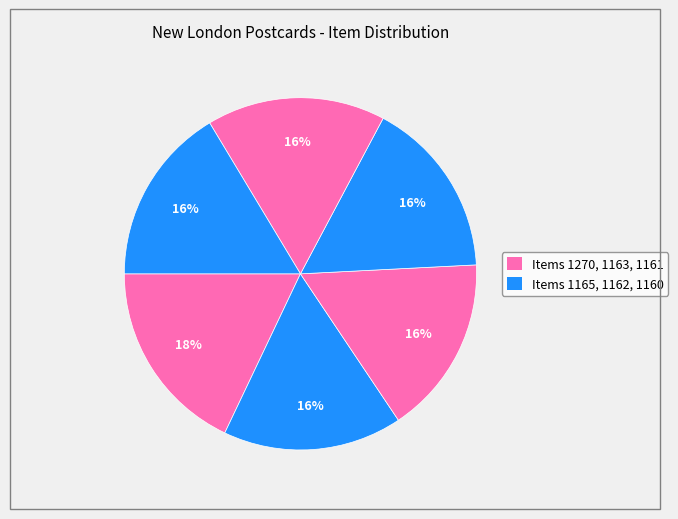

How many slices are in this pie chart?

6